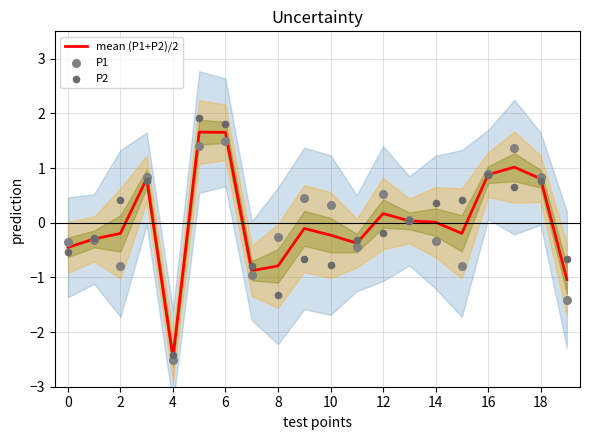

What is the total value across all series at 0?

-1.4